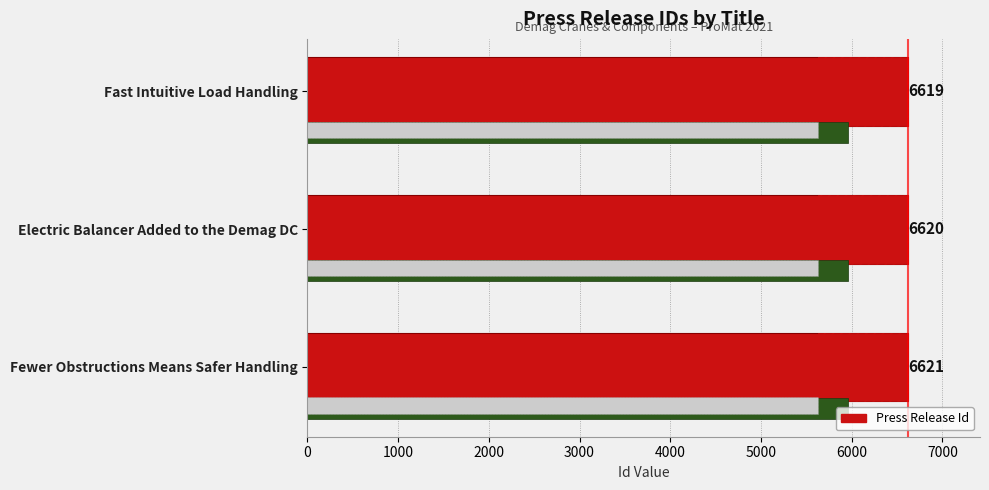

What is the value of the 3rd bar from the left?

6619